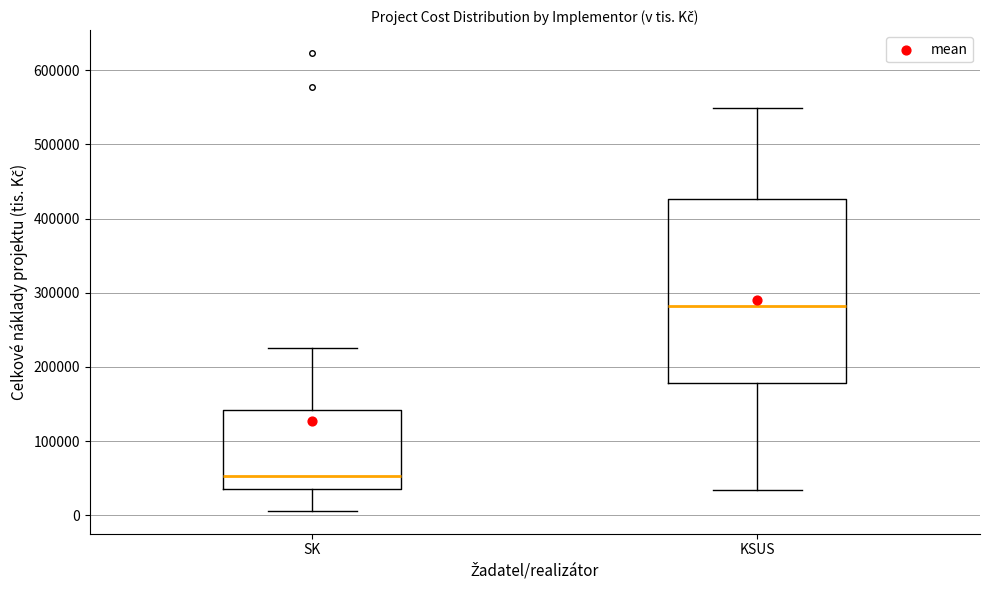

Where does the upper whisker of the box for KSUS end on the y-axis? The values are not printed on the chart, so give them approximately, as read against the axis.

550000